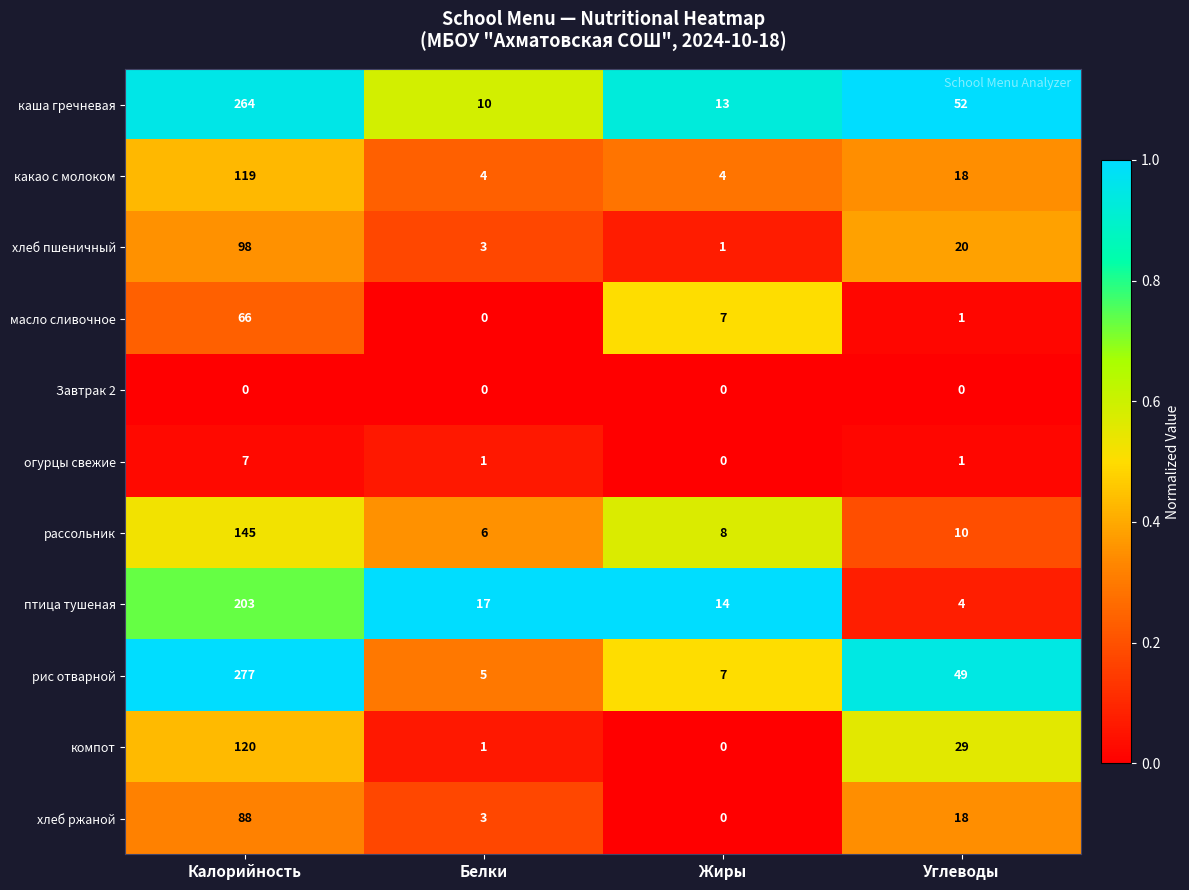

What is the difference between the second highest and second lowest values in the хлеб ржаной series?

15